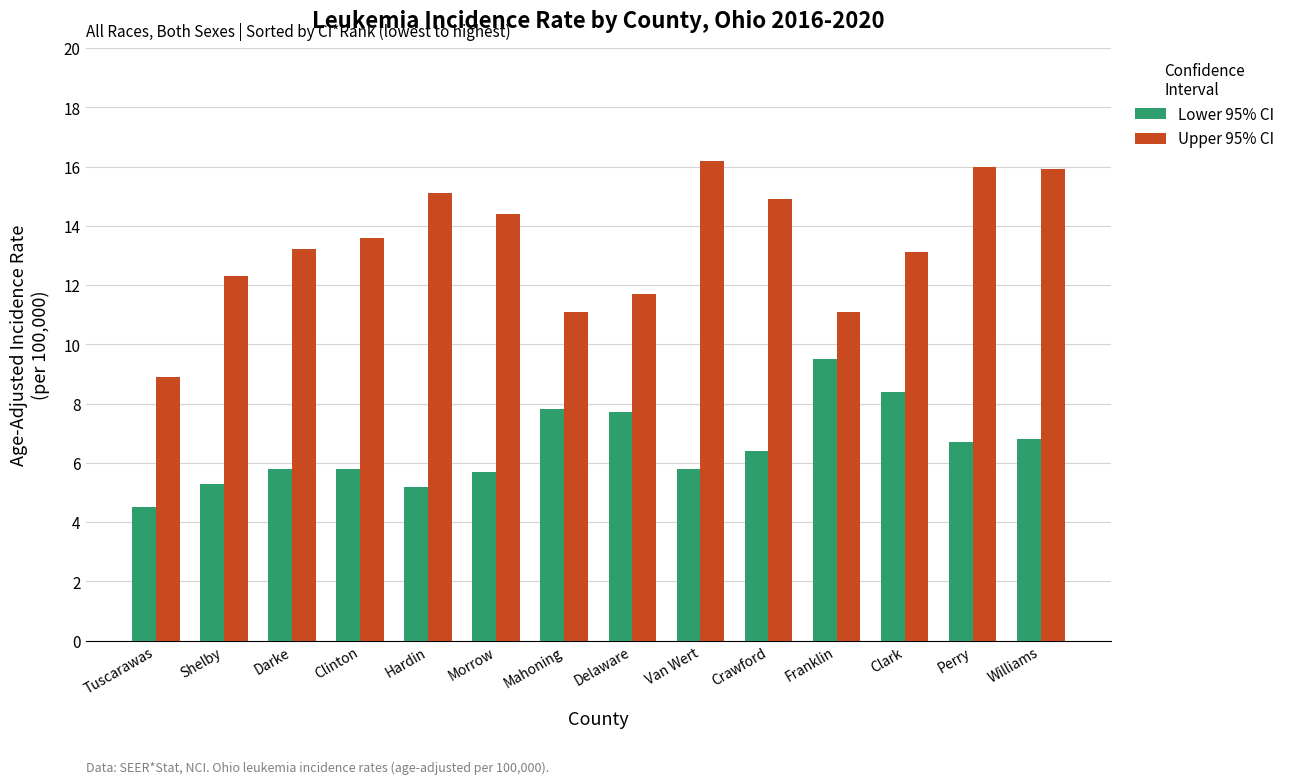

Which category has the highest value across all series?

Van Wert